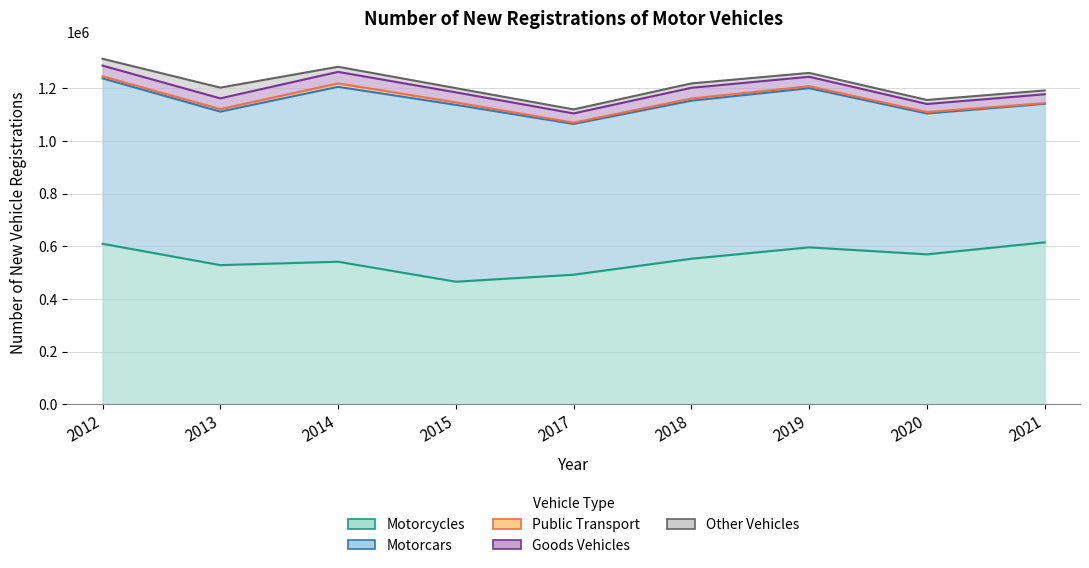

Where is Motorcars nearest to the value 598995?

2018